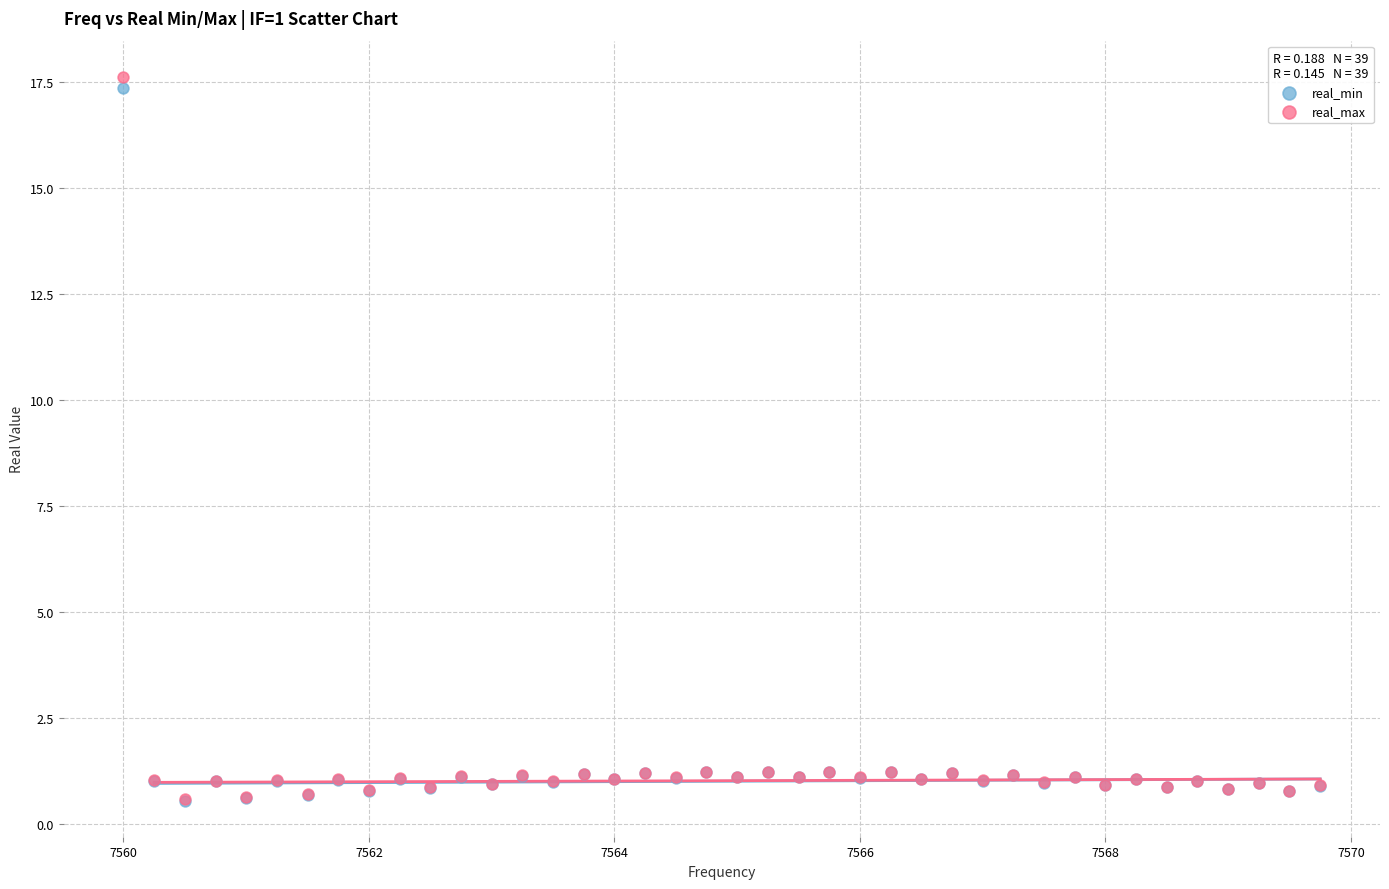

What are all the series names shown in the legend?

real_min, real_max